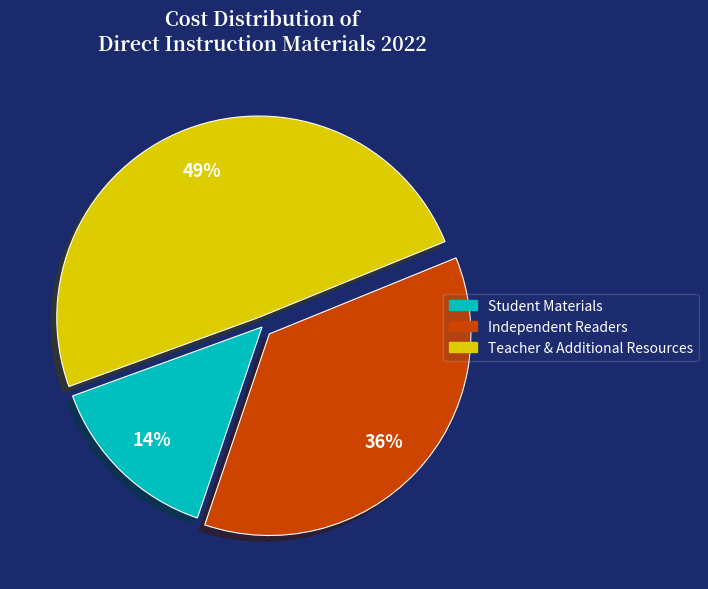

To the nearest percent, what is the average slice percentage?

33%